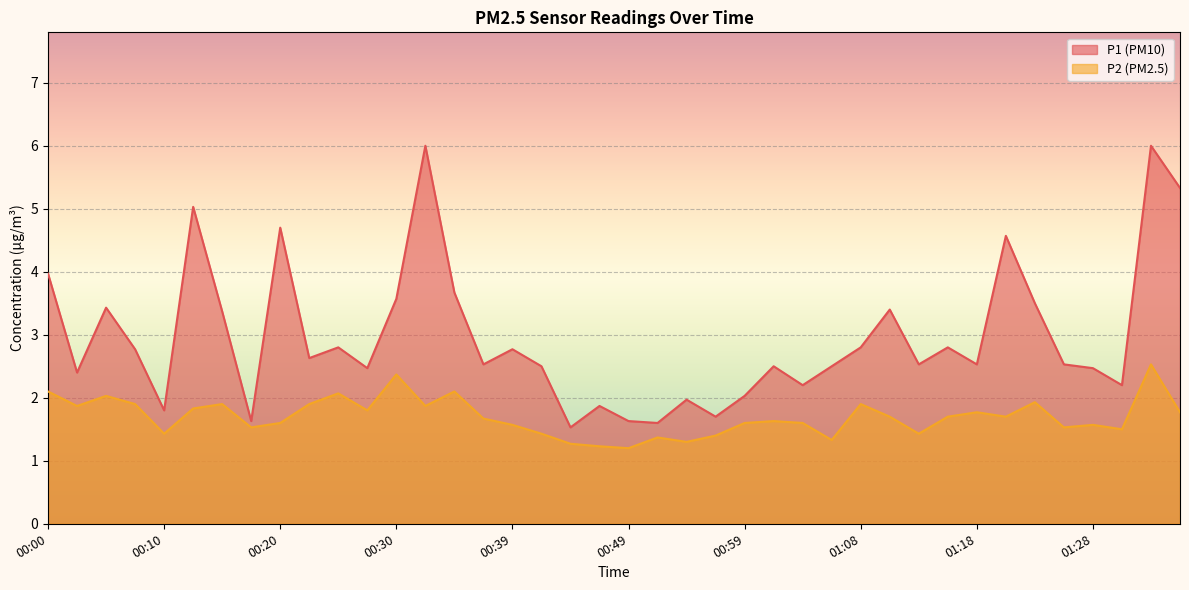

Between 01:23 and 01:26, which is larger?

01:23